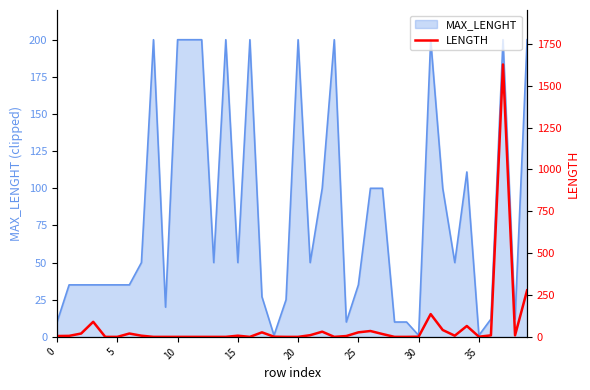

True or false: the data shows 0 at 9.

True